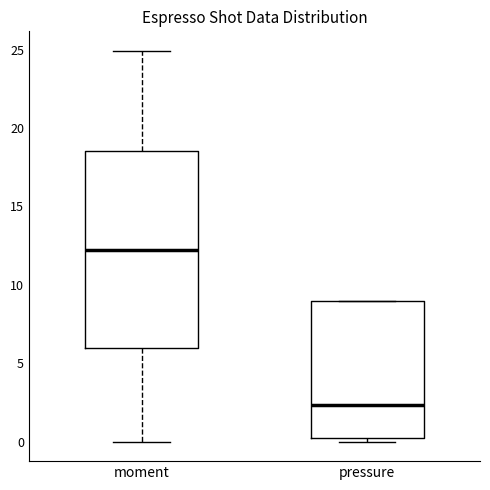

Reading left to right, read every box against the y-axis: the position of its median line, the range the box covers, and the ends of its whiskers. The values are not printed on the chart, so give them approximately, as read against the axis.

moment: median 12.0, box 6.0 to 18.5, whiskers 0.0 to 25.0
pressure: median 2.5, box 0.5 to 9.0, whiskers 0.0 to 9.0